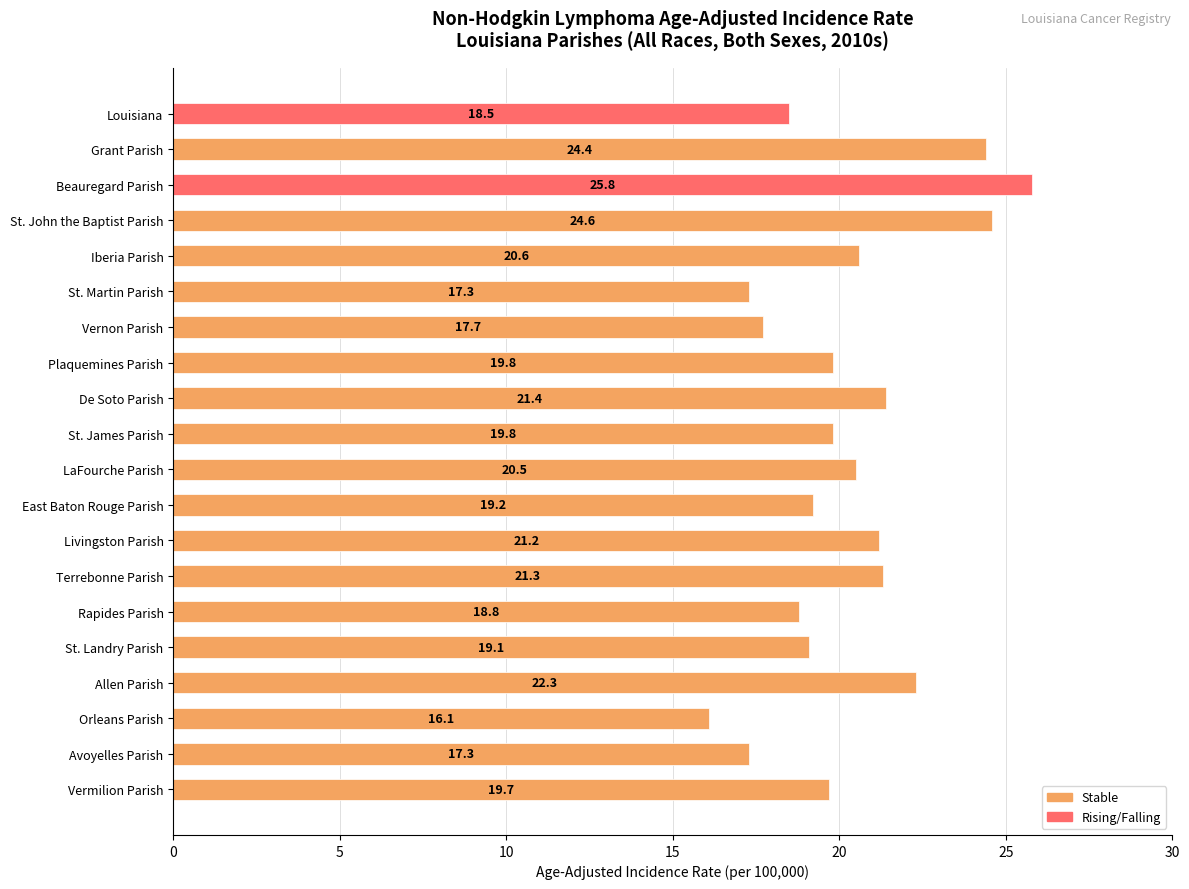

What is the difference between the maximum and second lowest values?

8.5